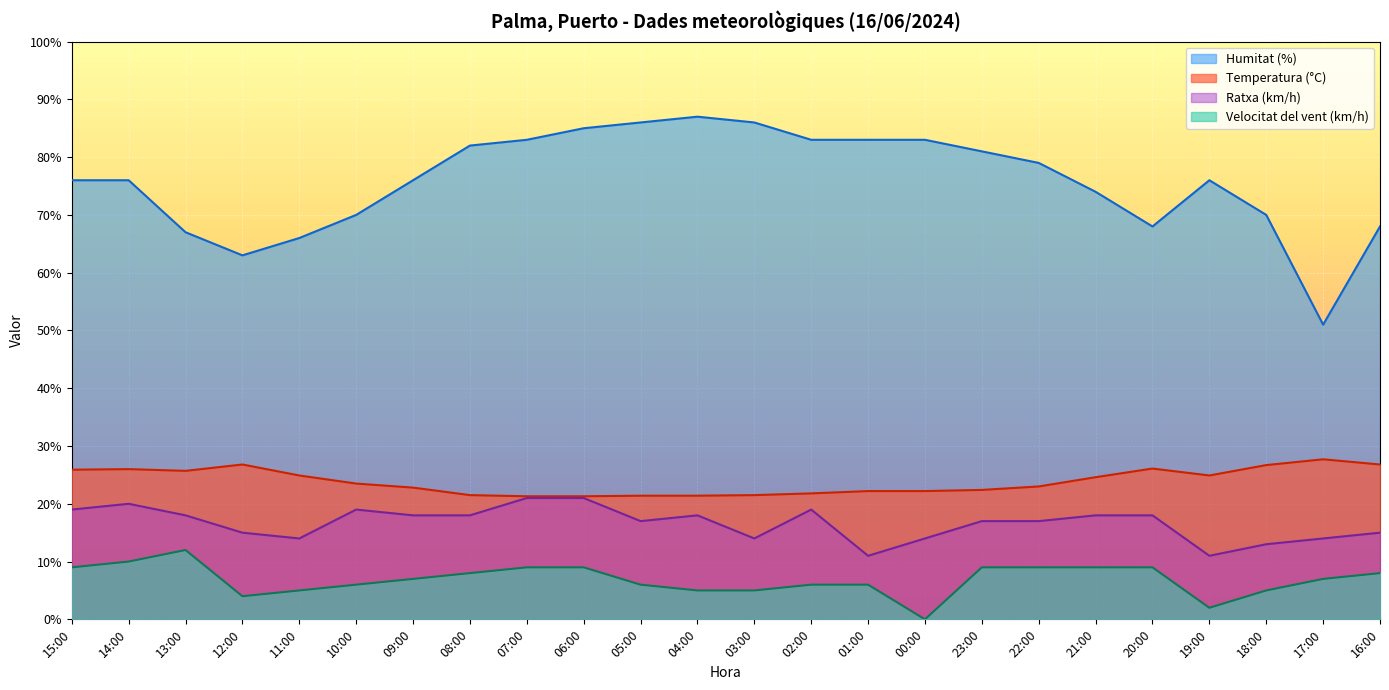

What is the label of the 20th point from the right?

11:00